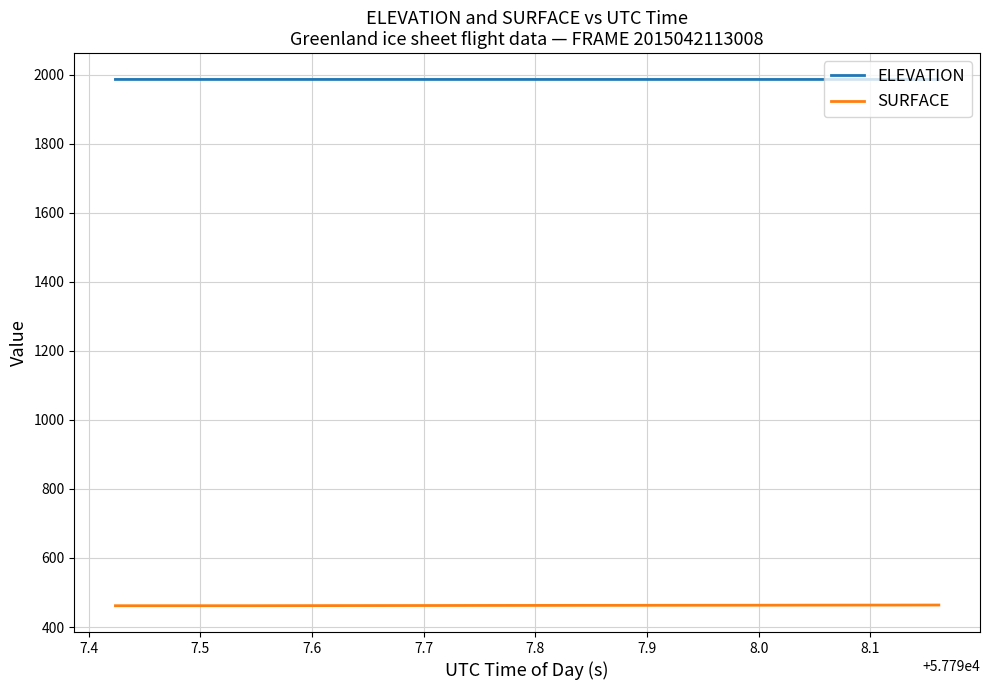

Count the number of categories in the chart.

19